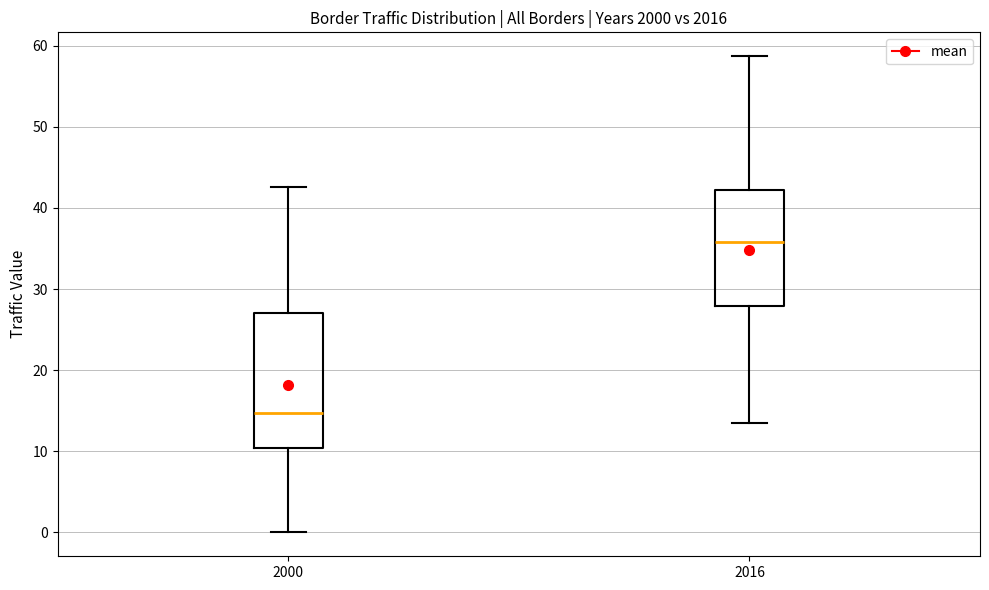

Reading left to right, transcribe this box plot: for each box, give where its median line is, the range the box spans, and where its two whiskers end, as read against the y-axis. The values are not printed on the chart, so give them approximately, as read against the axis.

2000: median 15, box 10 to 27, whiskers 0 to 43
2016: median 36, box 28 to 42, whiskers 14 to 59